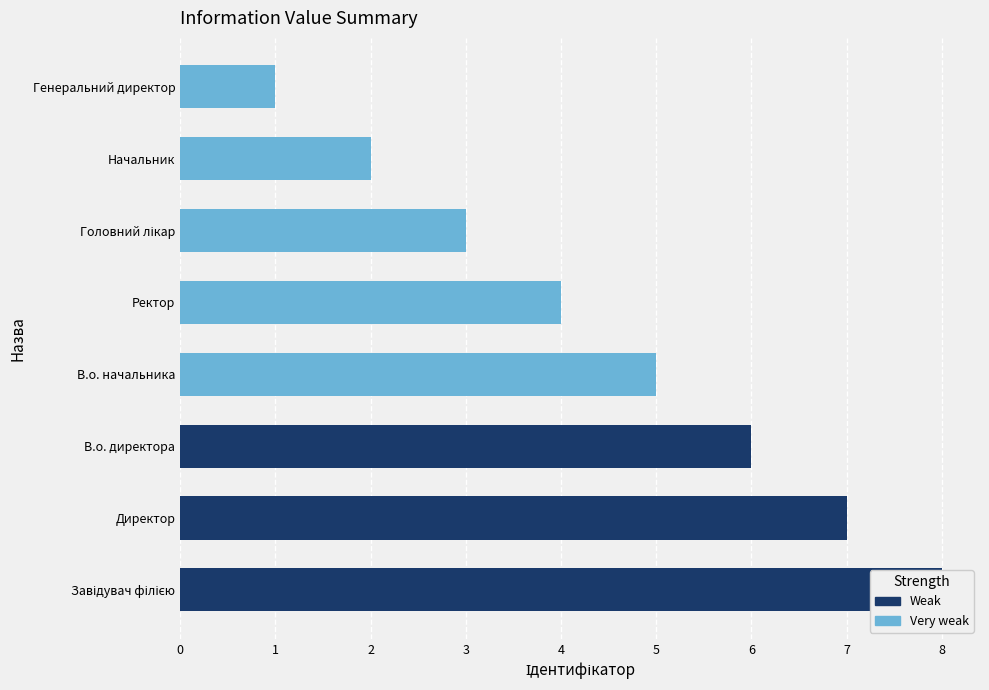

True or false: the data shows 4 at Ректор.

True